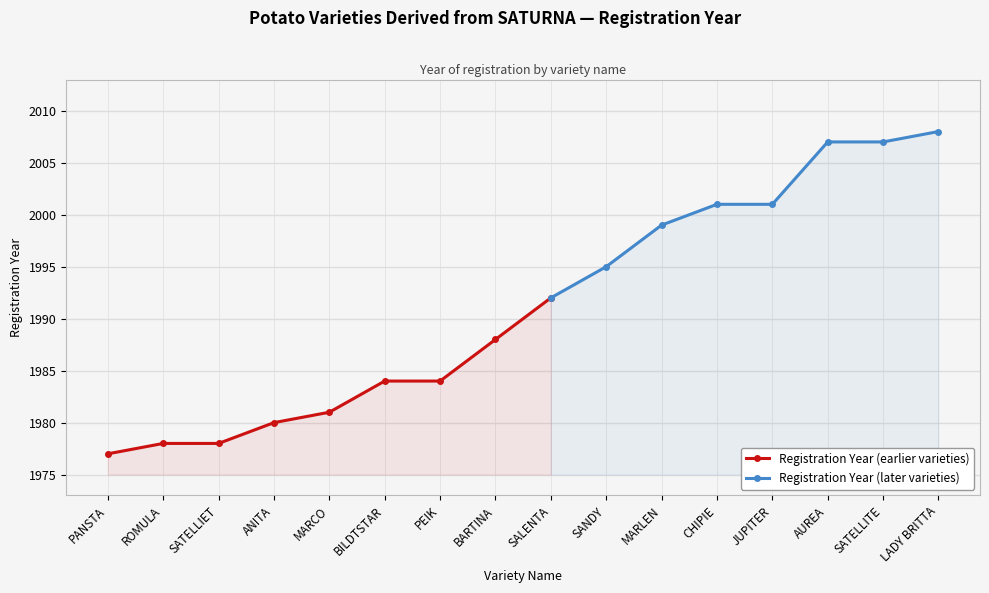

What is the value of the Registration Year (earlier varieties) point at the 9th from the left?

1992